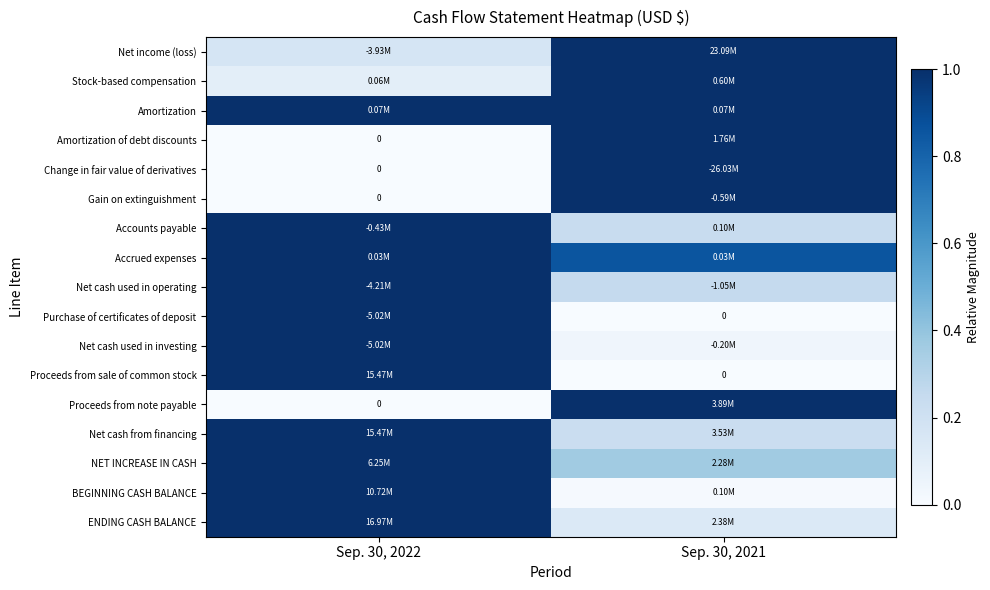

How many values in the Net cash used in operating series are below 1?

1